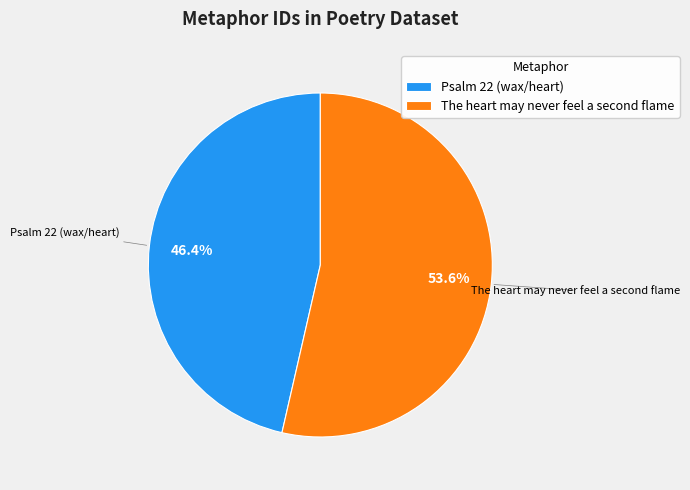

How many slices are in this pie chart?

2